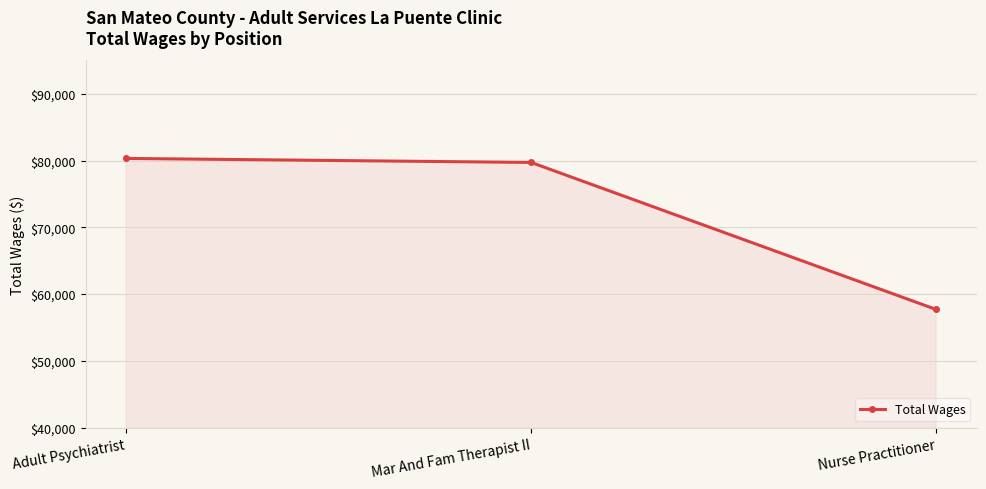

List the labels in order of value, smallest first.

Nurse Practitioner, Mar And Fam Therapist II, Adult Psychiatrist